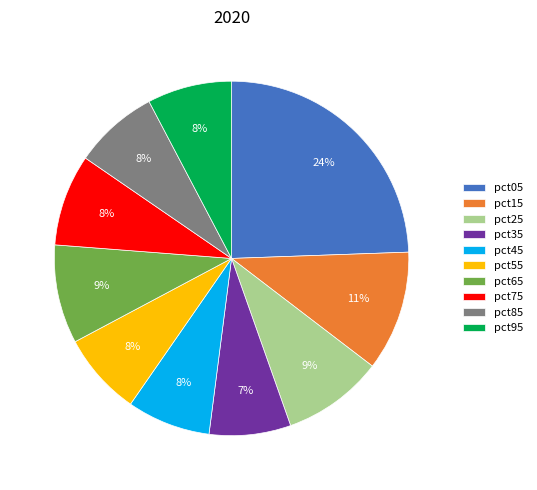

To the nearest percent, what is the average slice percentage?

10%